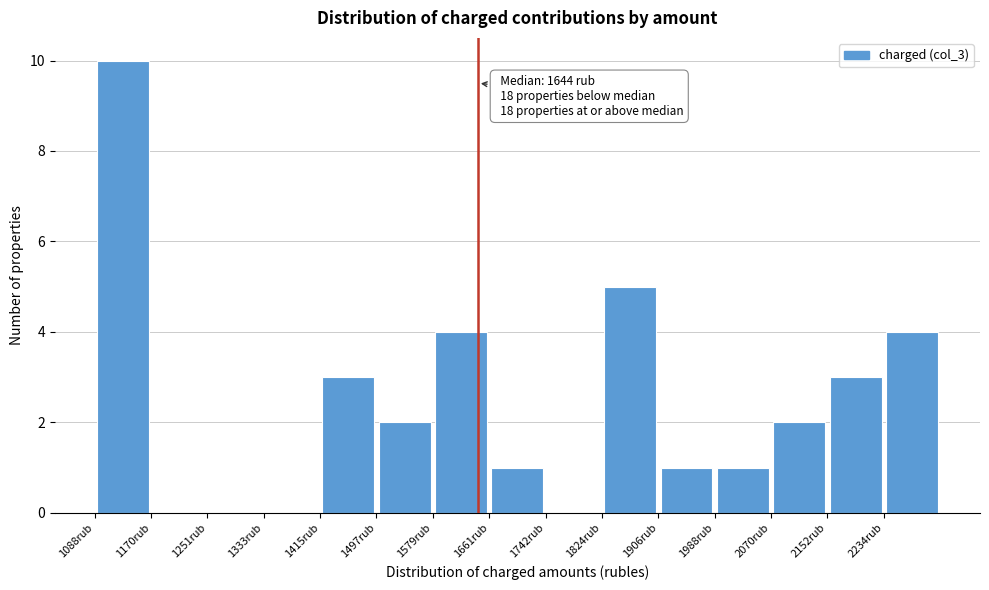

Over which range of the x-axis is the bar tallest?

1090 to 1170